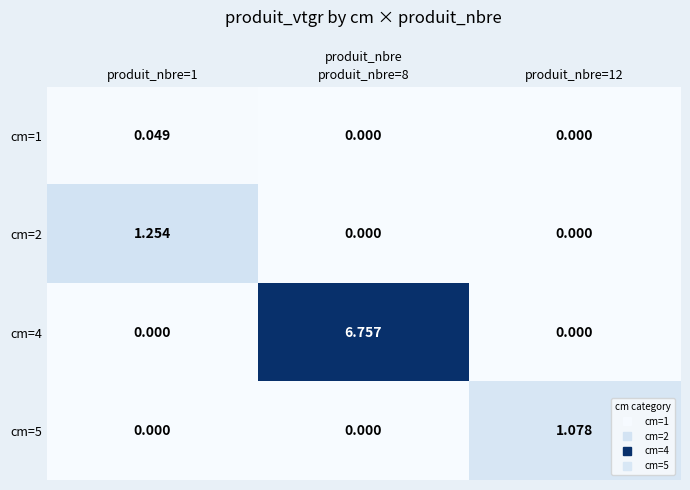

Is the value of cm=4 at produit_nbre=8 greater than the value of cm=2 at produit_nbre=8?

Yes